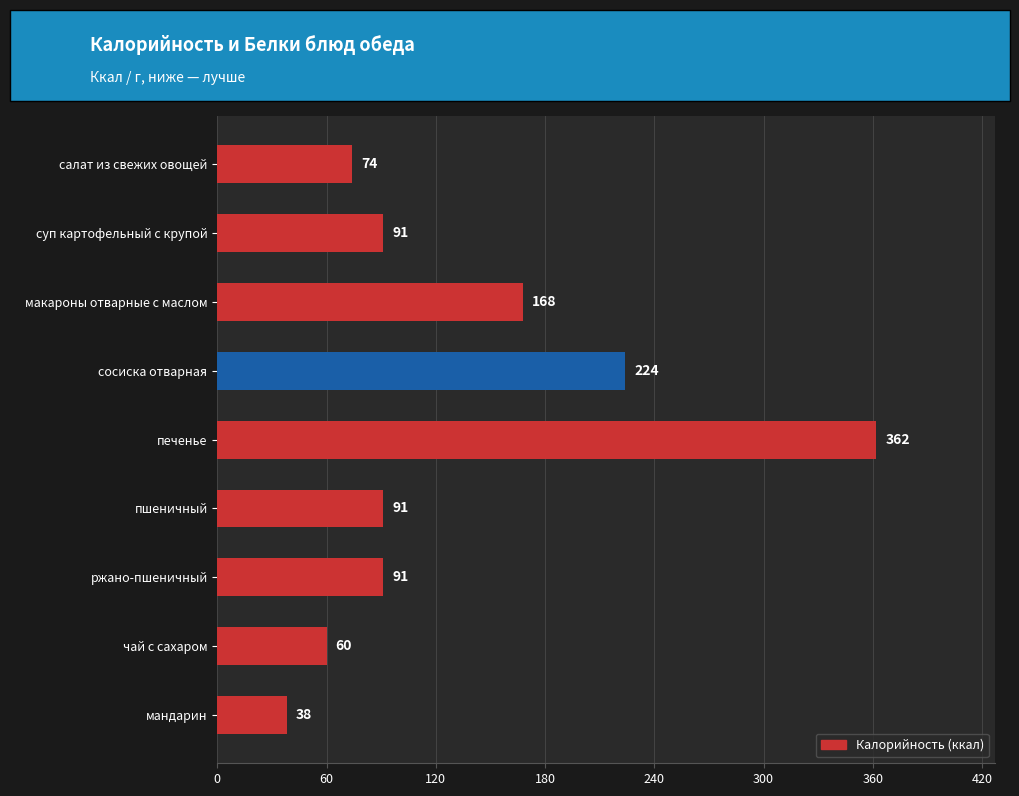

At which category does the chart reach its peak across all series?

печенье